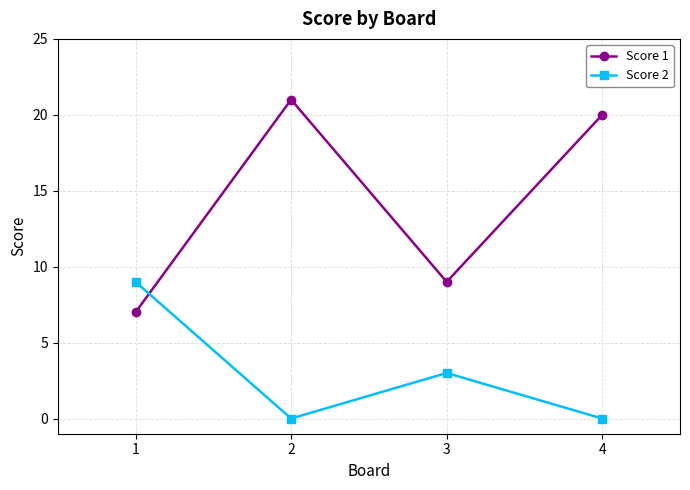

What is the minimum value for Score 1?

7